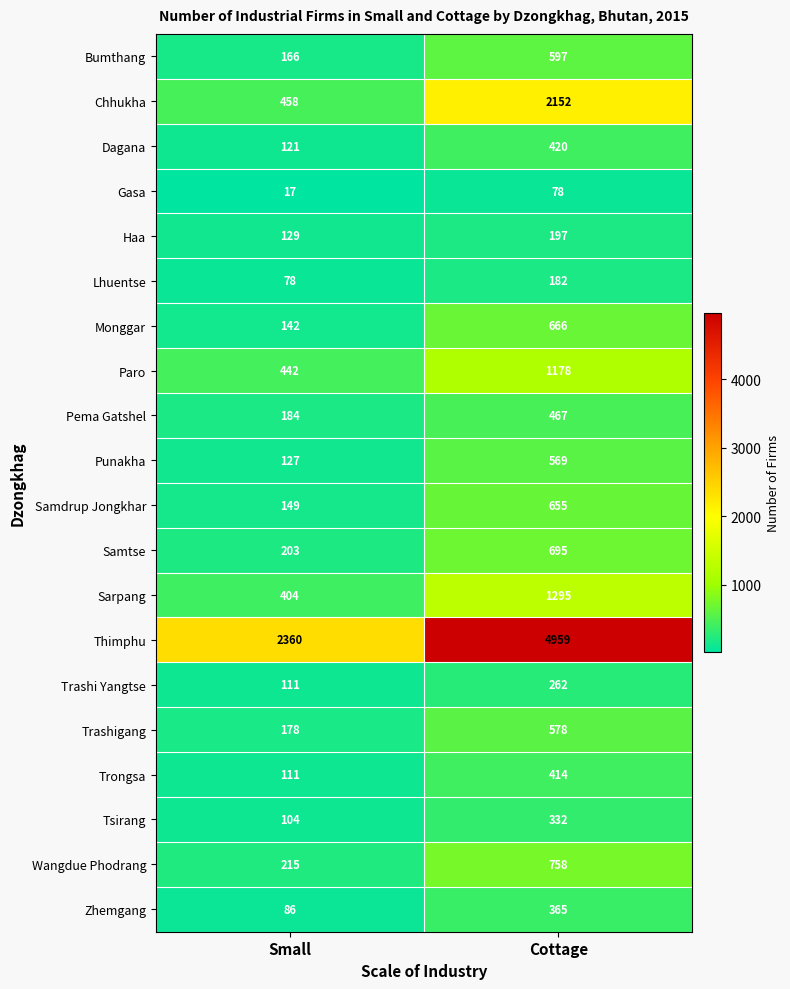

The value of Paro at Cottage is 434. True or false?

False